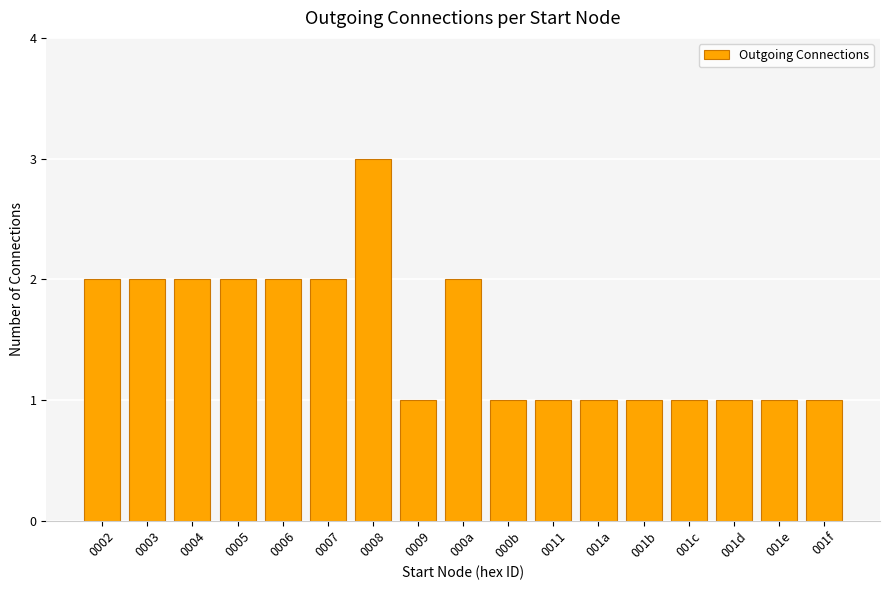

Reading right to left, extract all data points from this chart.

001f=1	001e=1	001d=1	001c=1	001b=1	001a=1	0011=1	000b=1	000a=2	0009=1	0008=3	0007=2	0006=2	0005=2	0004=2	0003=2	0002=2